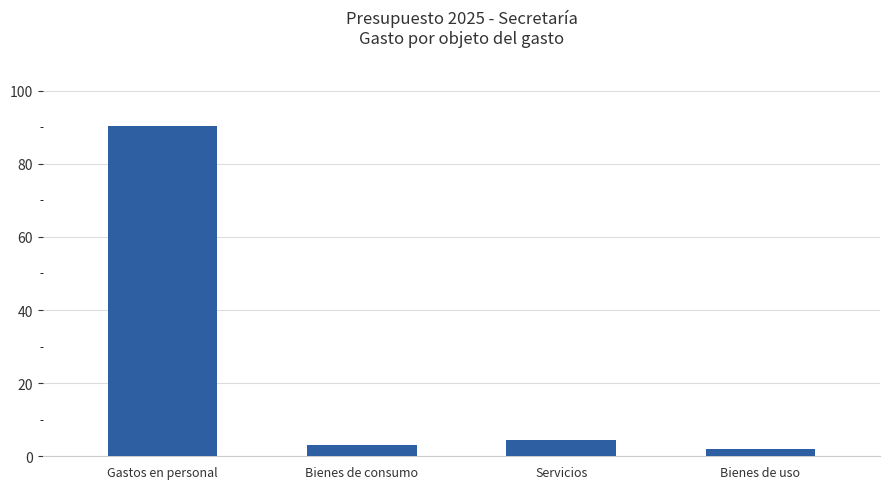

What is the change in value from Bienes de consumo to Servicios?

+1.1